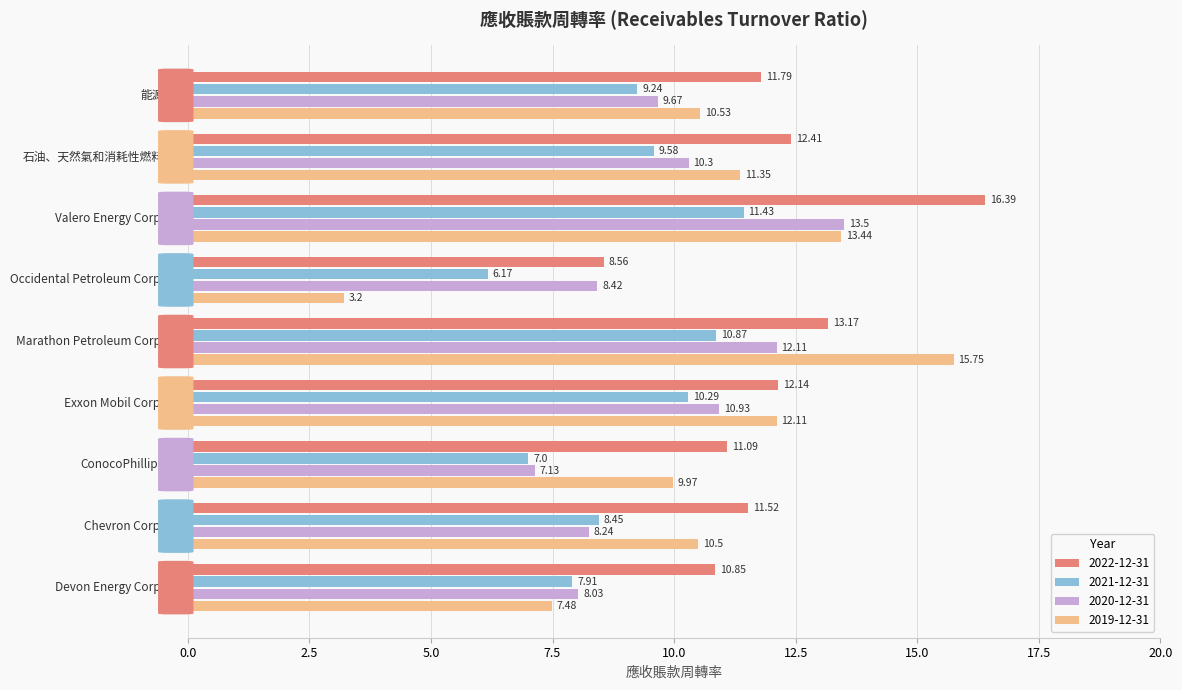

What is the average value of the 2021-12-31 series?

9.0